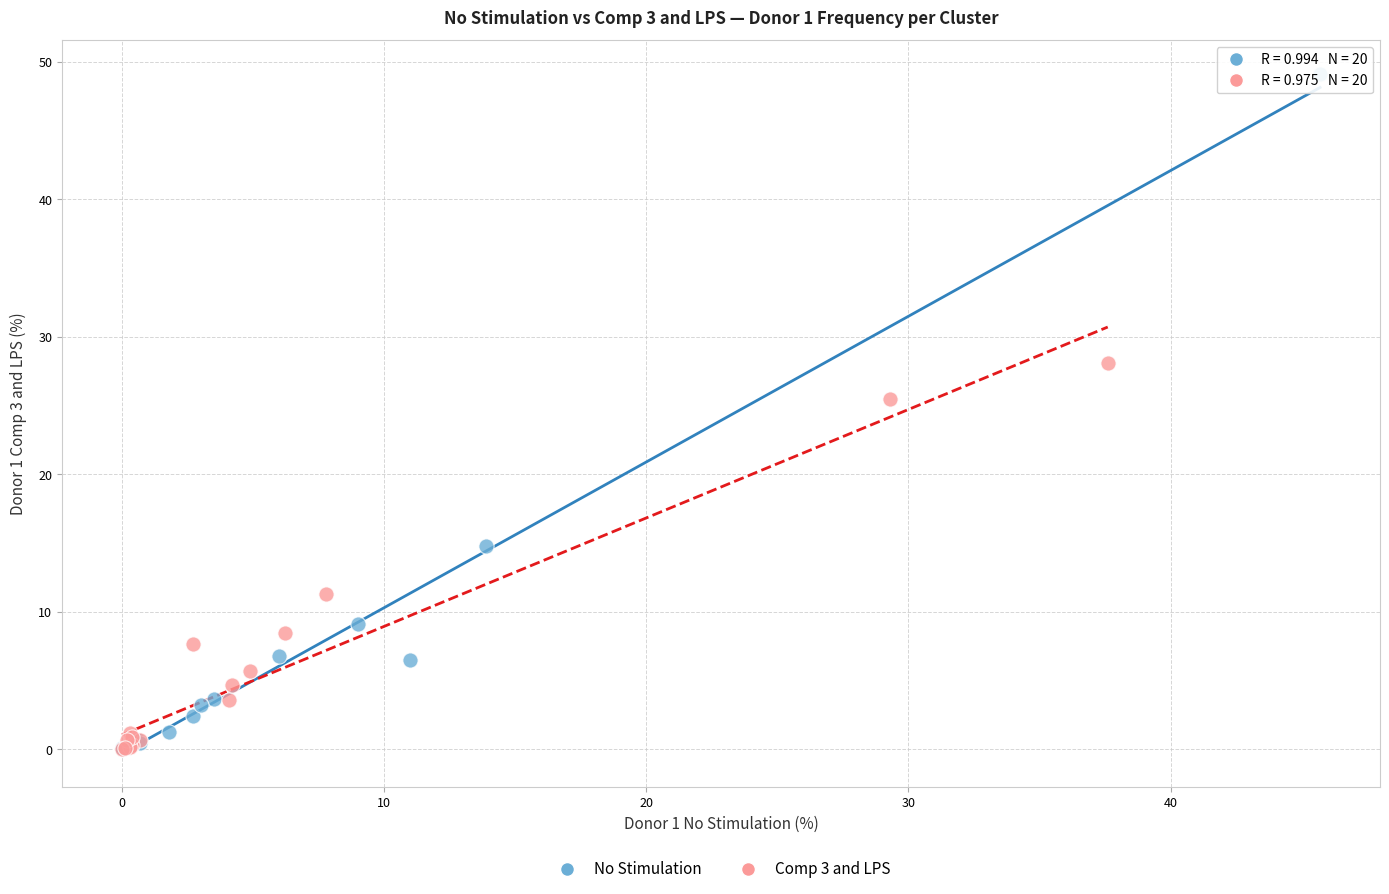

Which series has the largest Y range (max minus min)?

No Stimulation